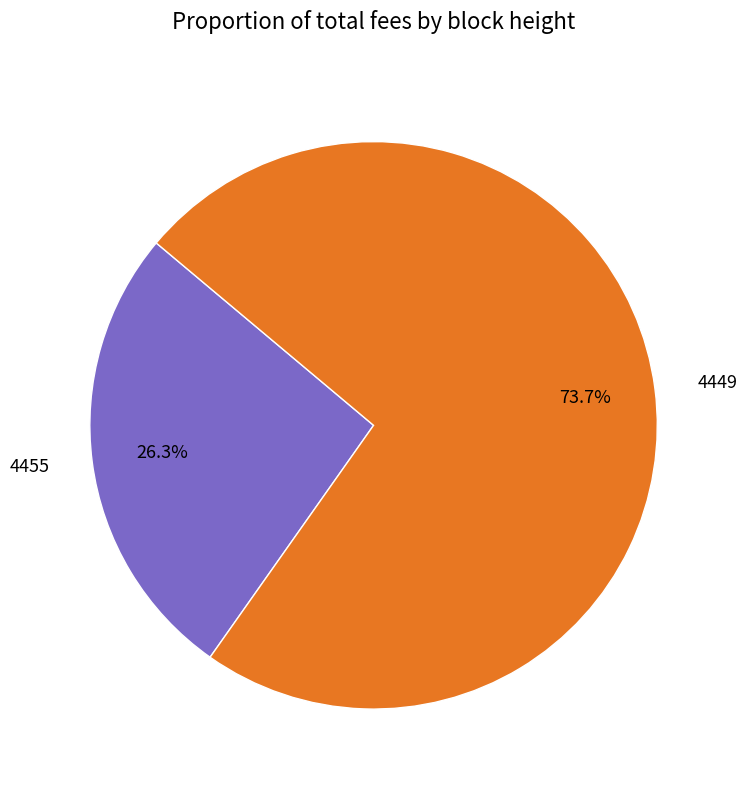

Which slice is the largest?

4449